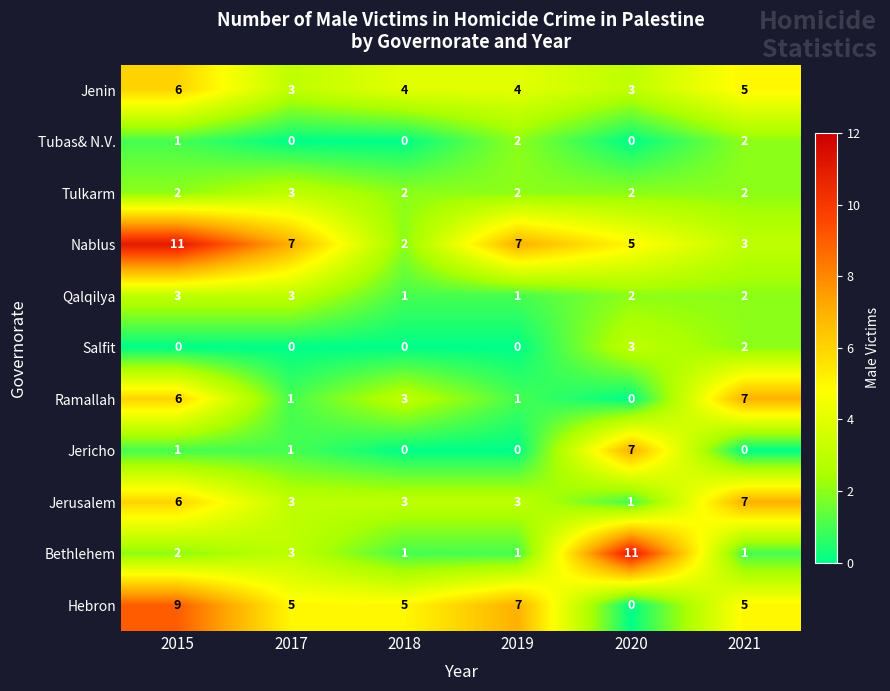

The value of Jenin at 2019 is 2. True or false?

False